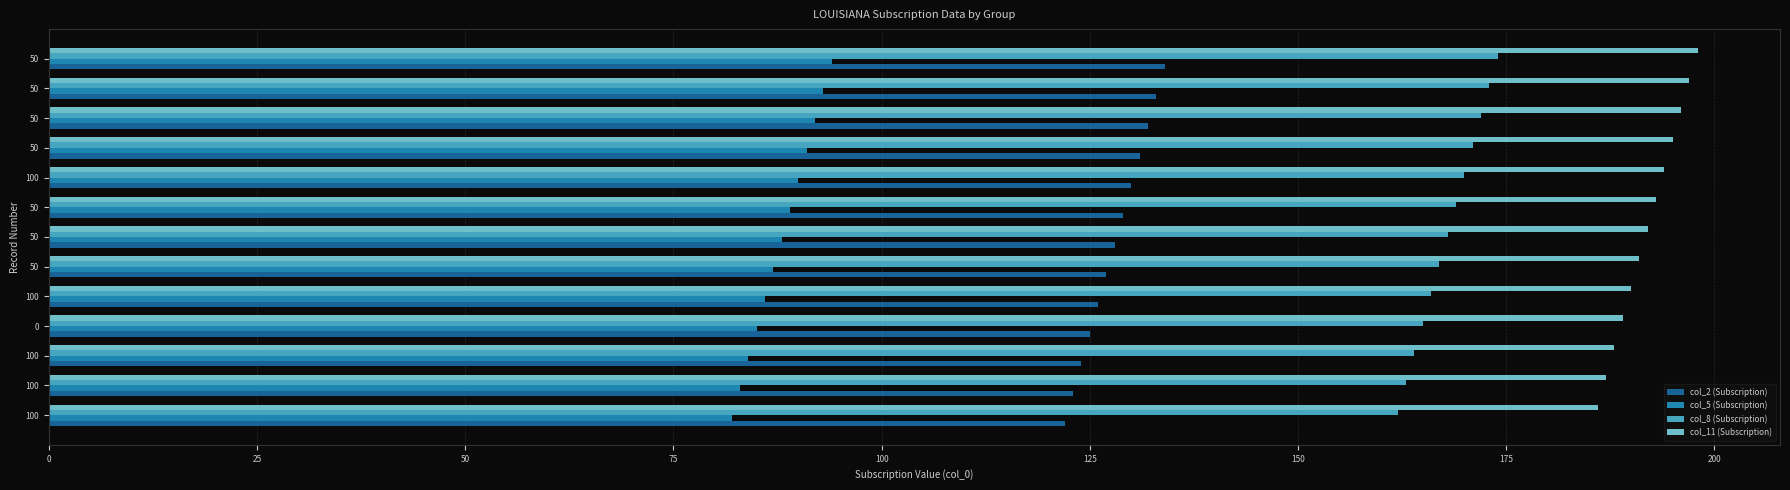

How many categories are shown in the chart?

13